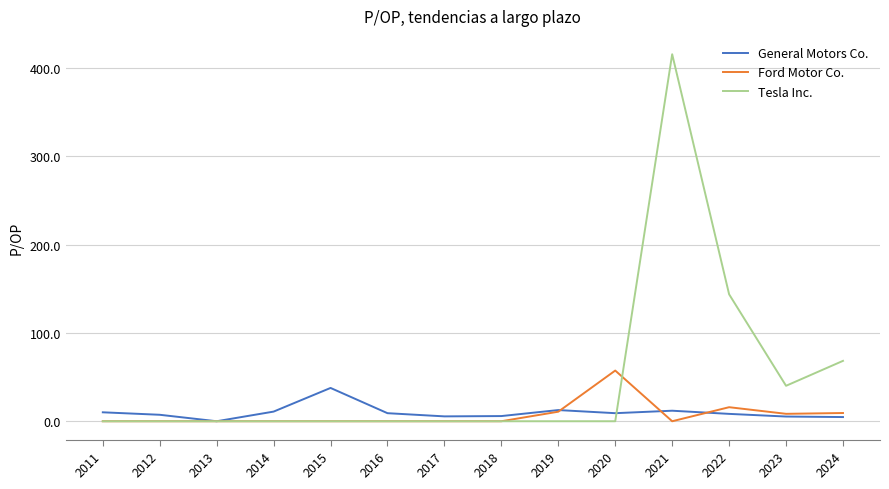

Does the chart display data point markers on the line(s)?

No